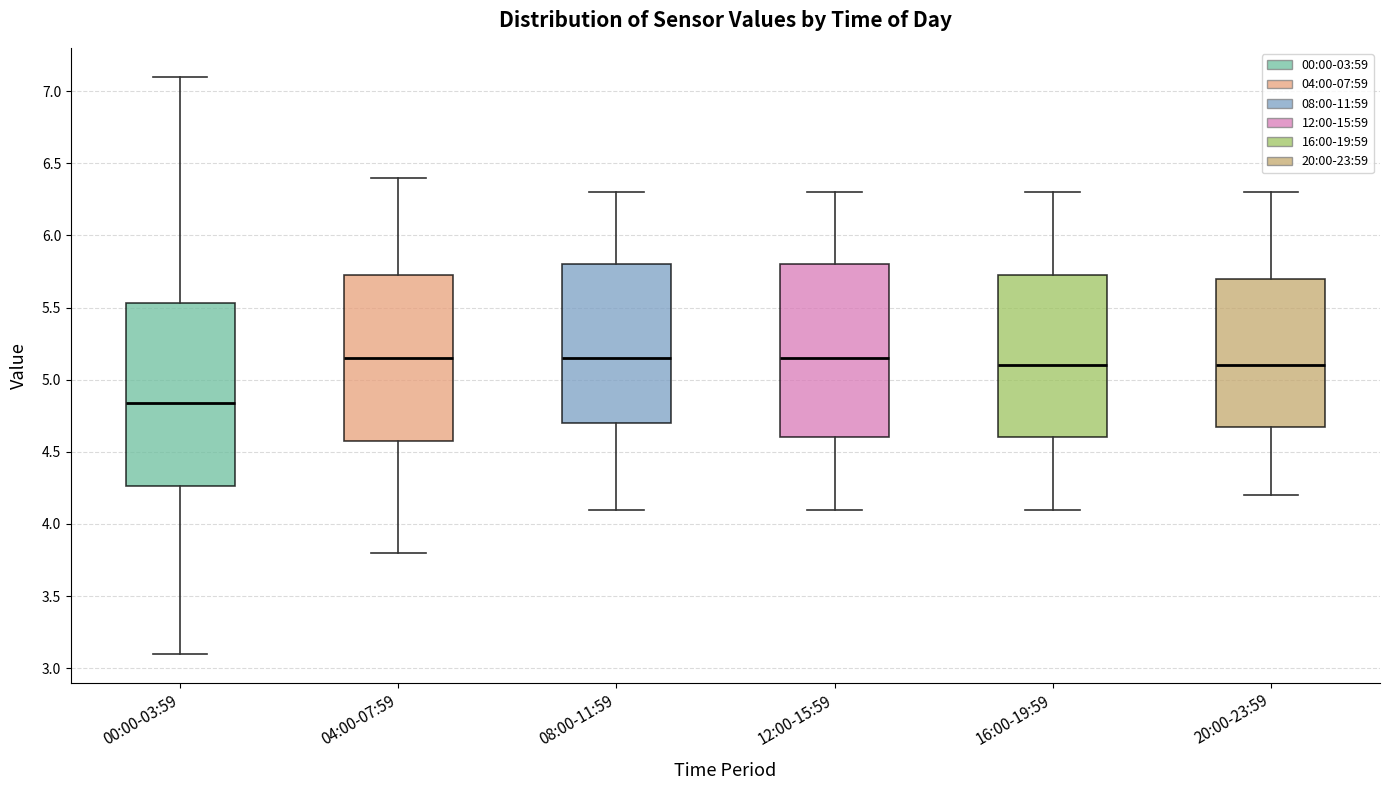

Reading left to right, read every box against the y-axis: the position of its median line, the range the box covers, and the ends of its whiskers. The values are not printed on the chart, so give them approximately, as read against the axis.

00:00-03:59: median 4.85, box 4.25 to 5.55, whiskers 3.10 to 7.10
04:00-07:59: median 5.15, box 4.60 to 5.75, whiskers 3.80 to 6.40
08:00-11:59: median 5.15, box 4.70 to 5.80, whiskers 4.10 to 6.30
12:00-15:59: median 5.15, box 4.60 to 5.80, whiskers 4.10 to 6.30
16:00-19:59: median 5.10, box 4.60 to 5.75, whiskers 4.10 to 6.30
20:00-23:59: median 5.10, box 4.70 to 5.70, whiskers 4.20 to 6.30